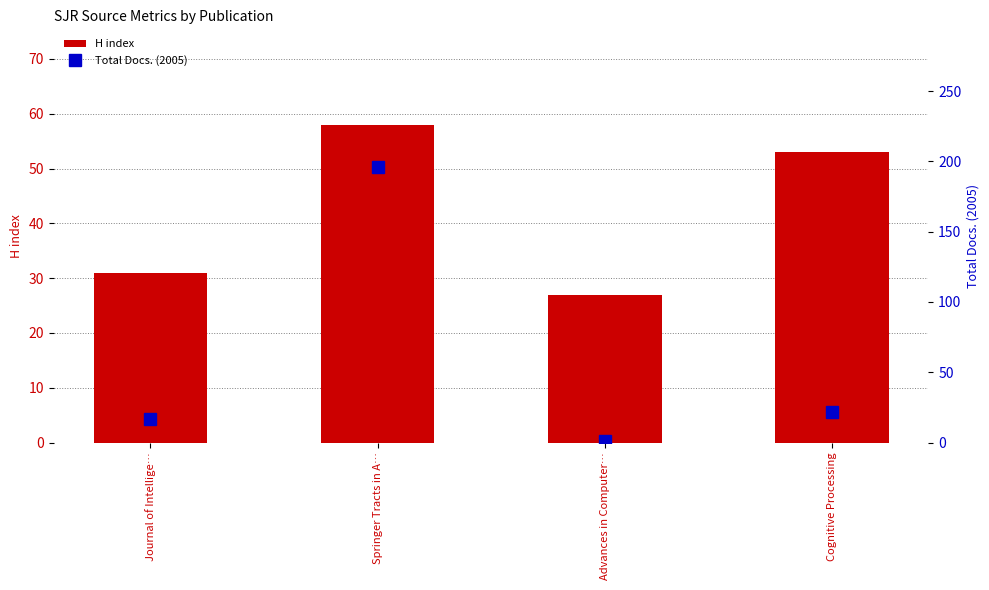

Which category has the lowest value in the H index series?

Advances in Computer…